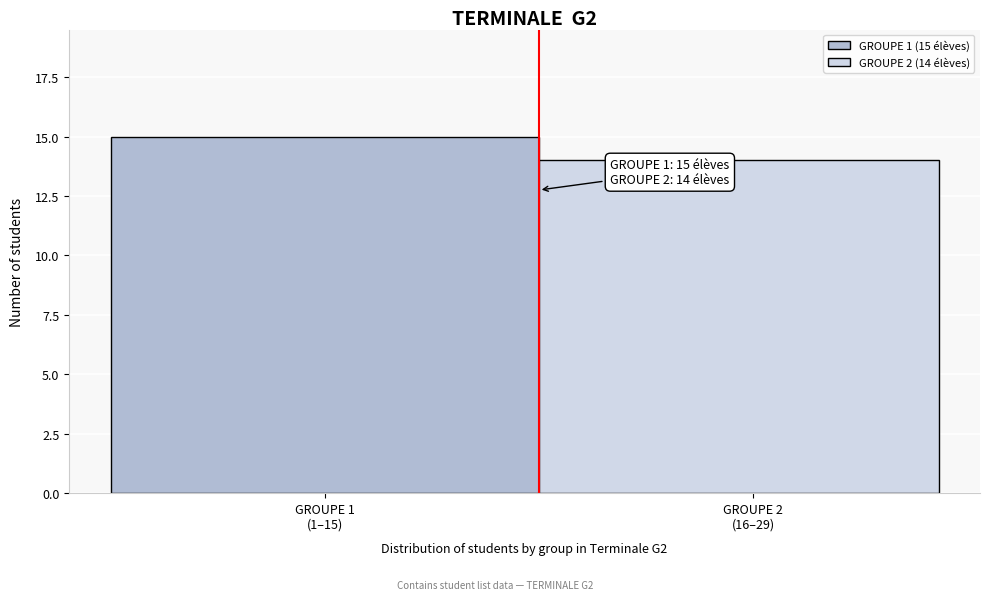

Reading right to left, list all the values displayed in this chart.

14	15